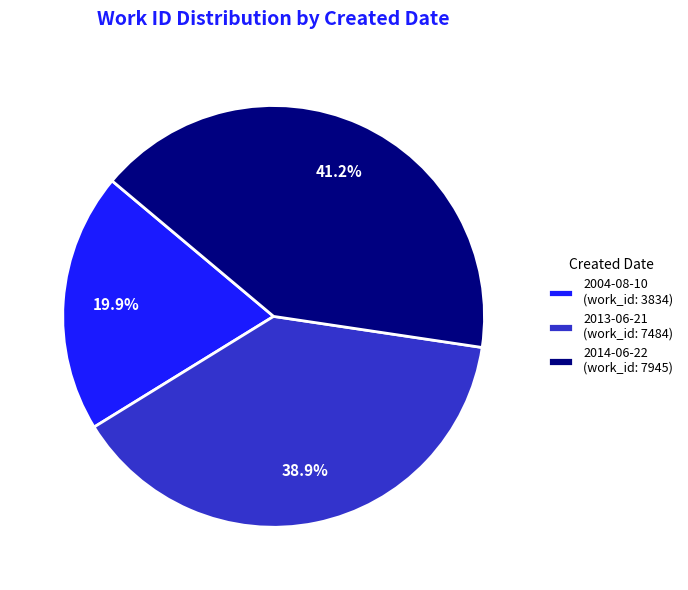

What percentage is the 2014-06-22 slice, to the nearest percent?

41%